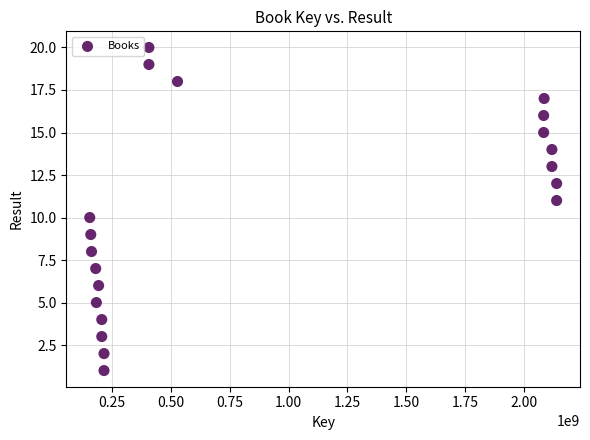

What is the range of X values (max minus min)?

1985995637